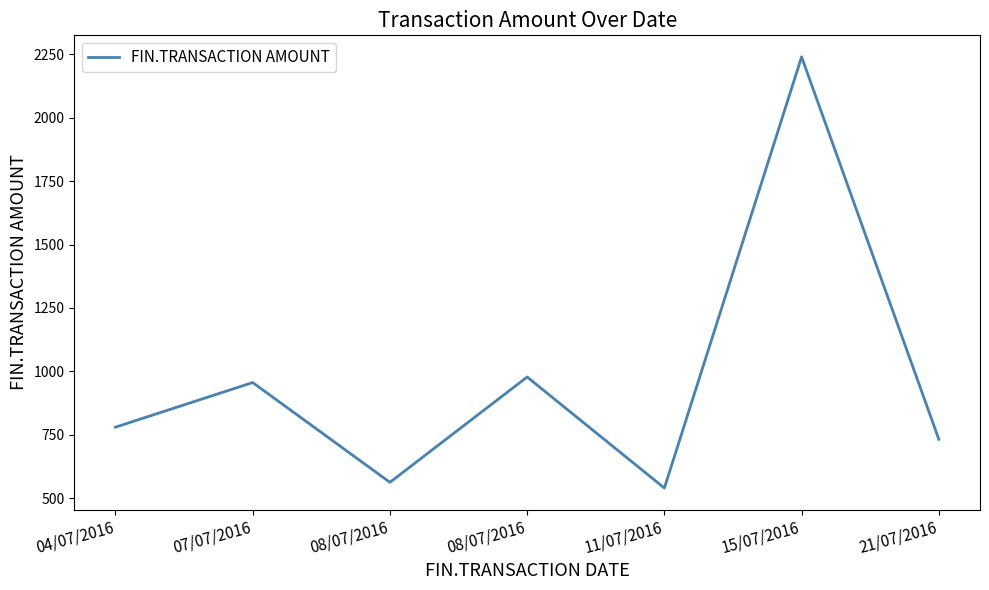

How many distinct data groups are displayed?

1